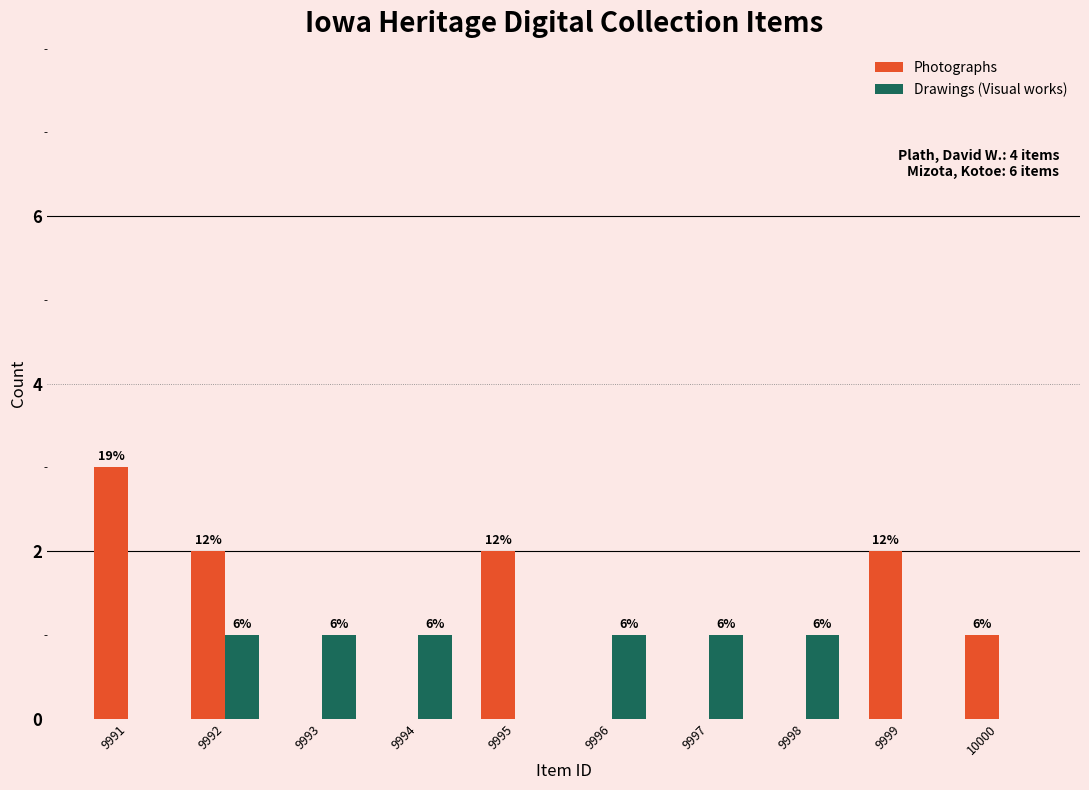

What are all the series names shown in the legend?

Photographs, Drawings (Visual works)